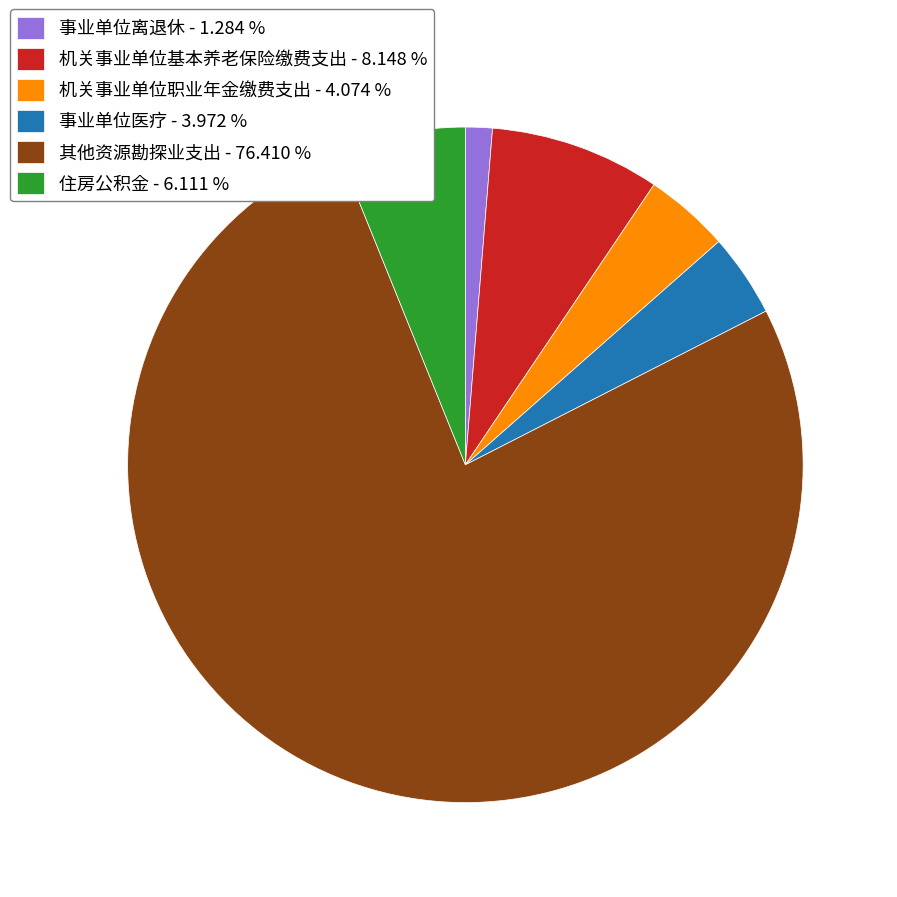

Count the number of slices in the pie.

6